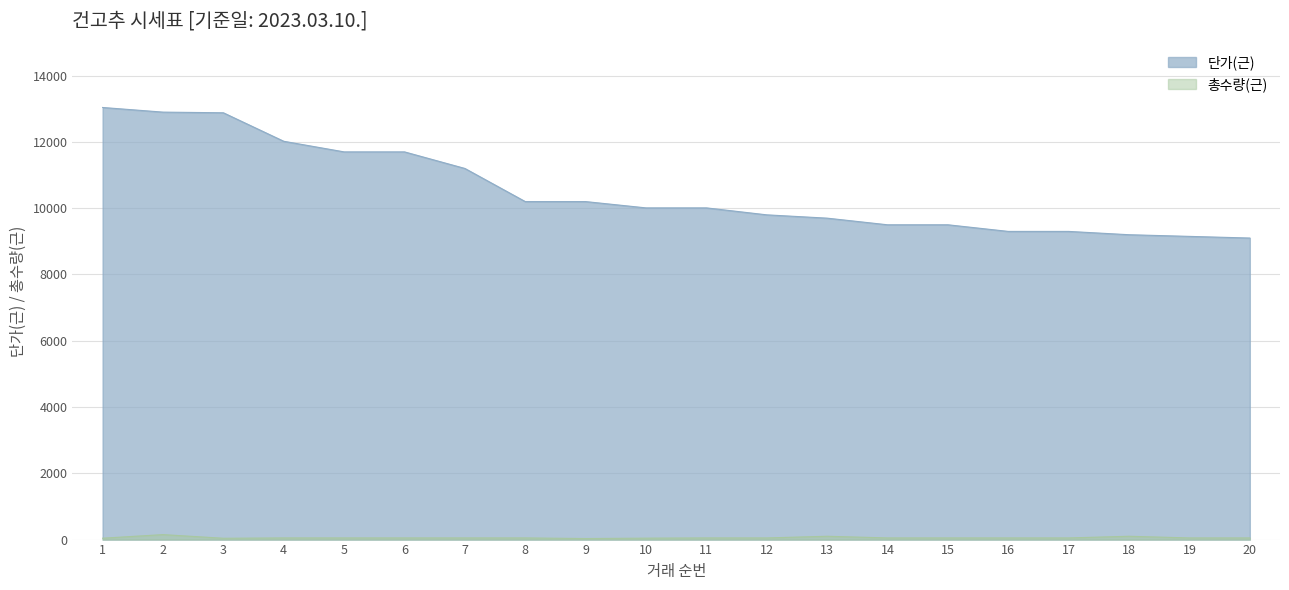

What is the minimum value shown in the chart?

31.7